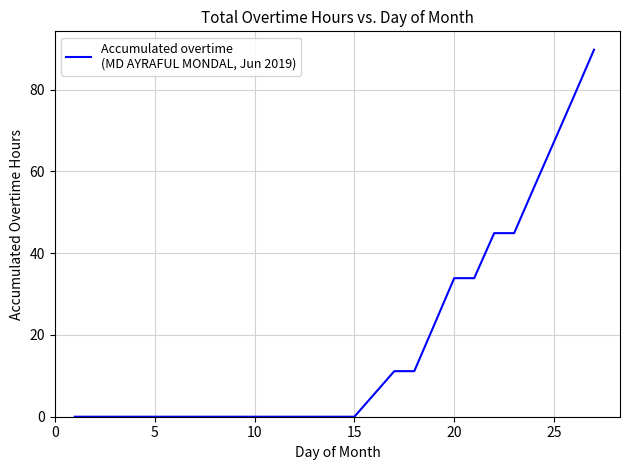

Does the chart display data point markers on the line(s)?

No